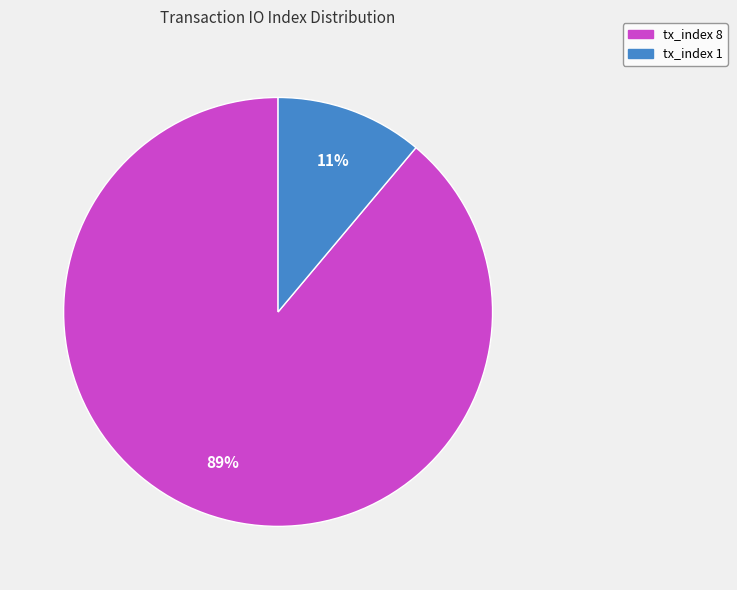

Does any single category account for the majority?

Yes